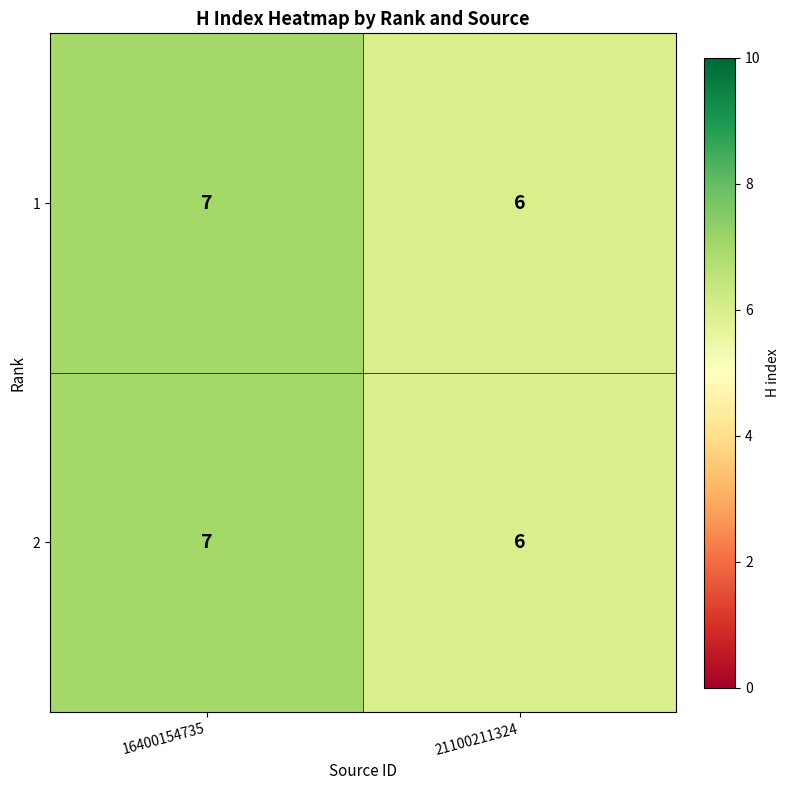

What is the sum of all 2 values?

13